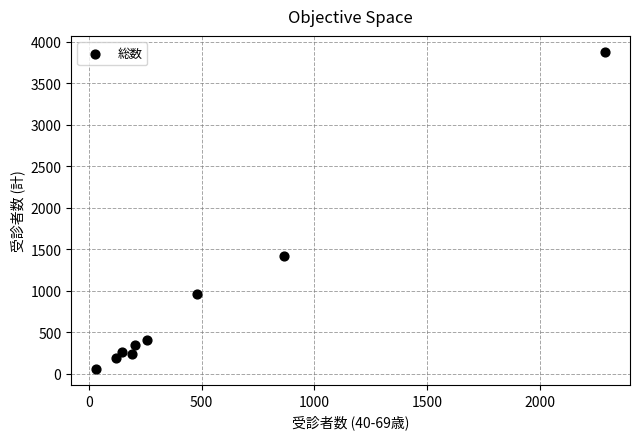

What Y value in the scatter plot is closest to 1966?

1422